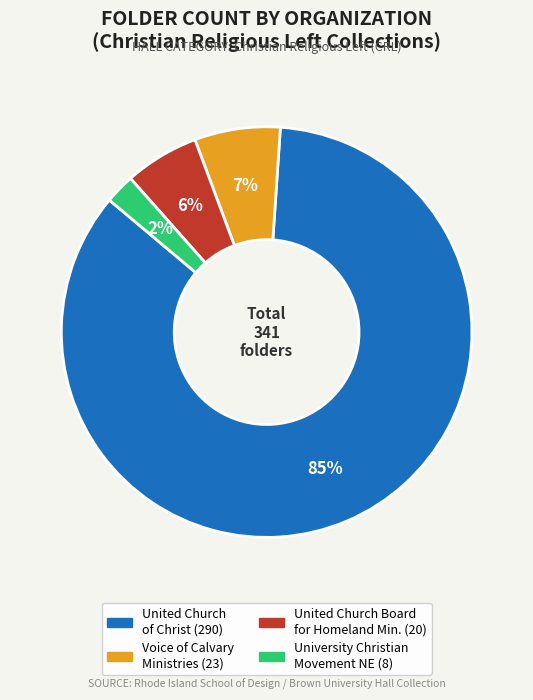

To the nearest percent, what is the difference between the largest and smallest slice percentages?

83%